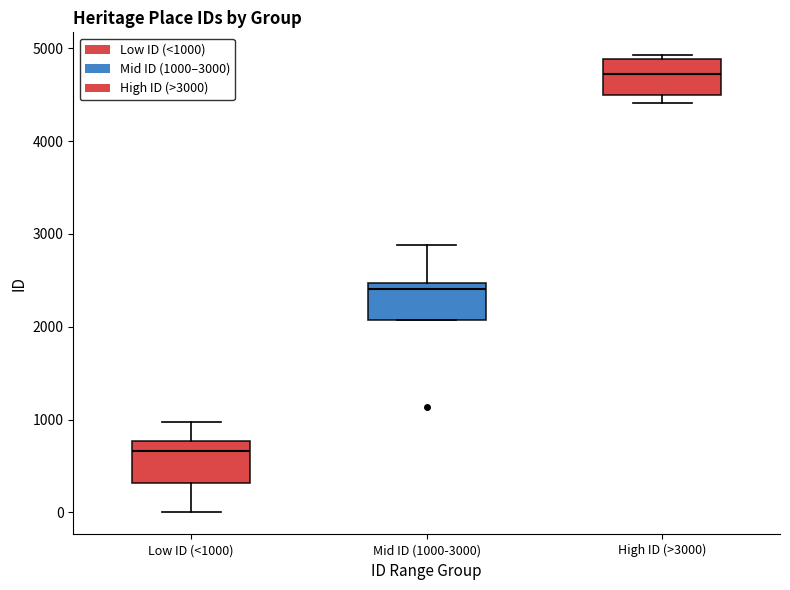

Where is the upper edge of the box for Mid ID (1000-3000) on the y-axis? The values are not printed on the chart, so give them approximately, as read against the axis.

2500